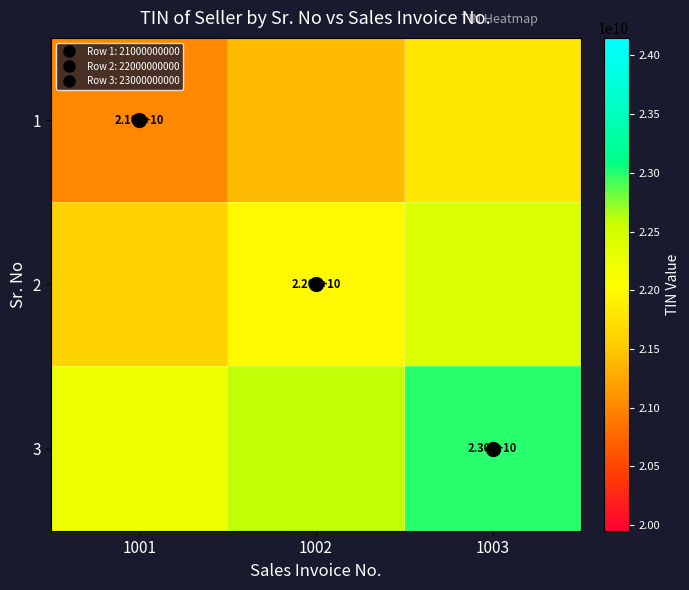

What is the difference between the second highest and minimum values in the 3 series?

400000000